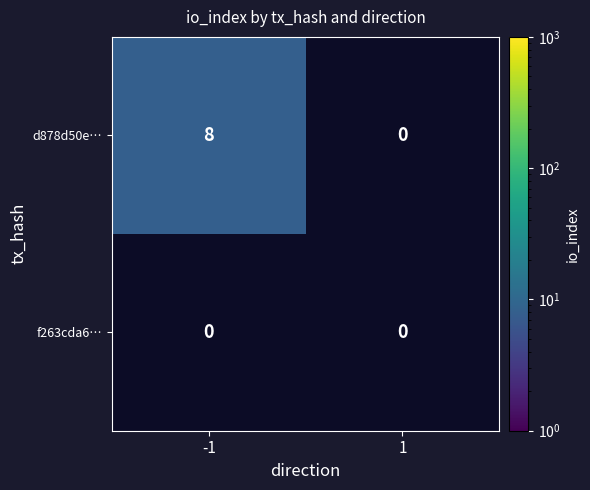

How many data points does each series have?

2